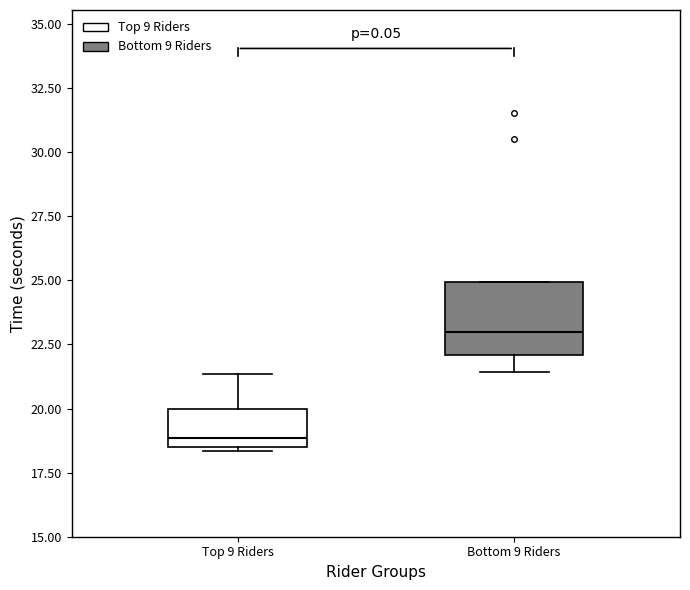

Which box is the tallest, from its lower edge to its upper edge?

Bottom 9 Riders